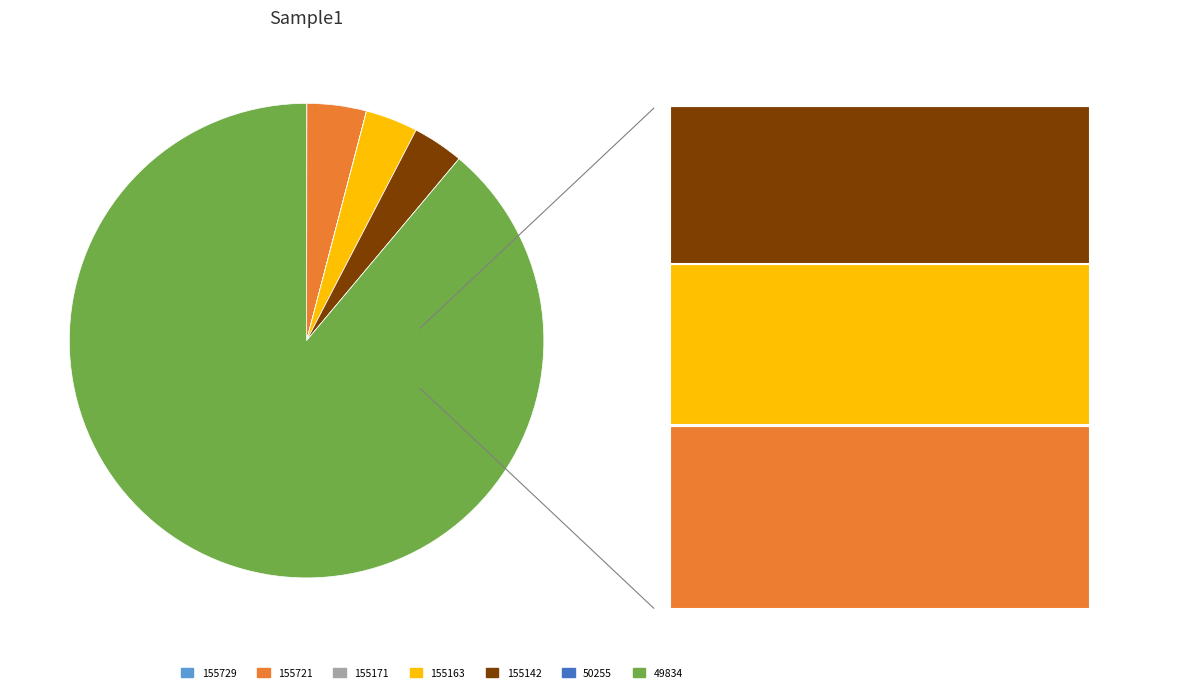

Do 155163 and 155721 together represent more than half of the pie?

No